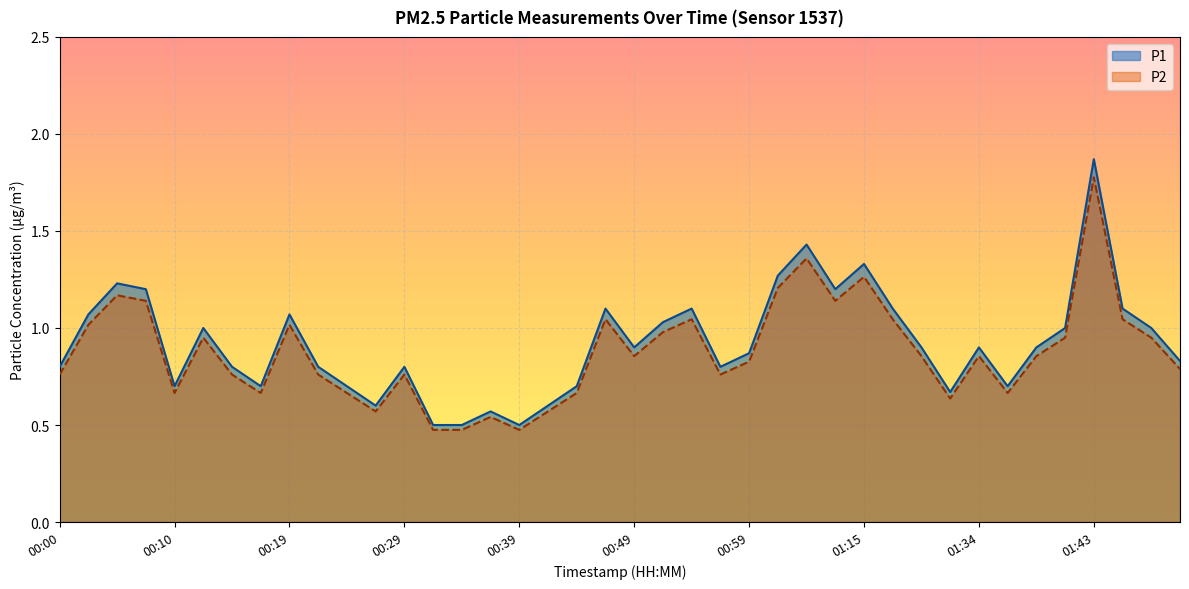

Which series has the largest total across all categories?

P1